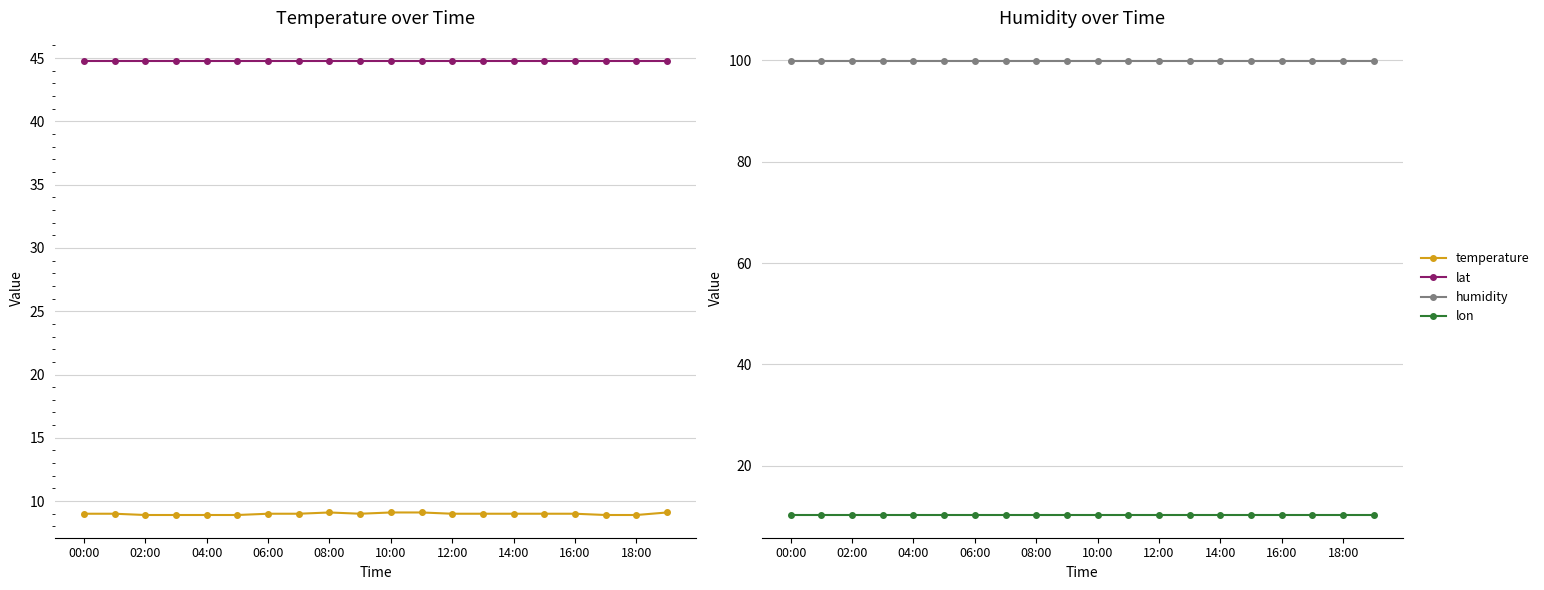

What is the value of the lon point at the 11th from the left?

10.3